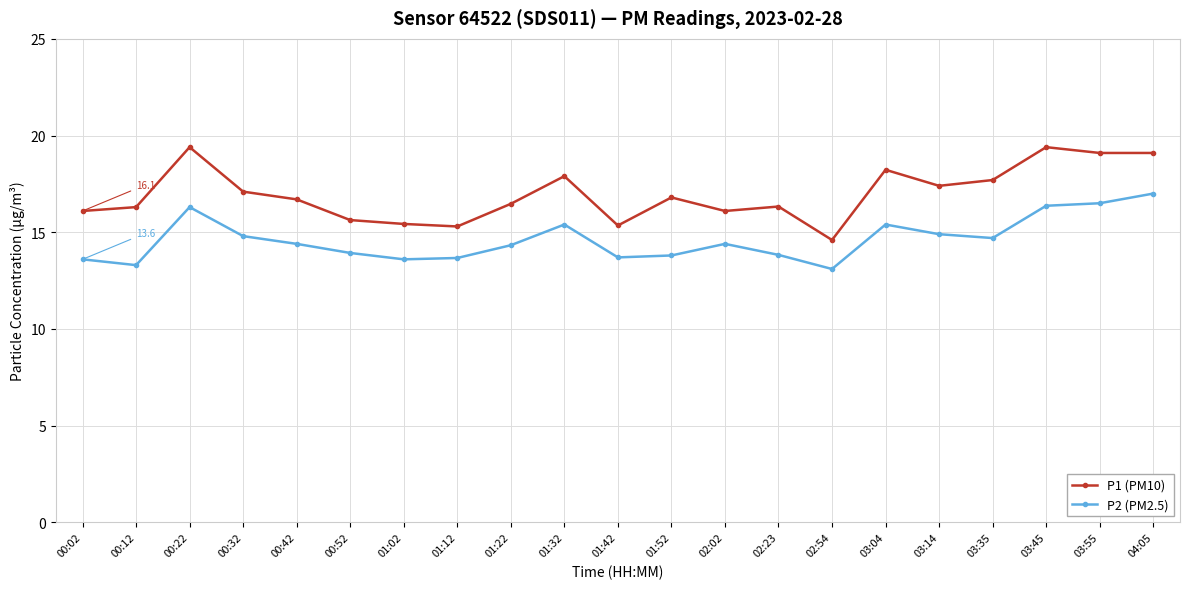

Which series has the largest total across all categories?

P1 (PM10)